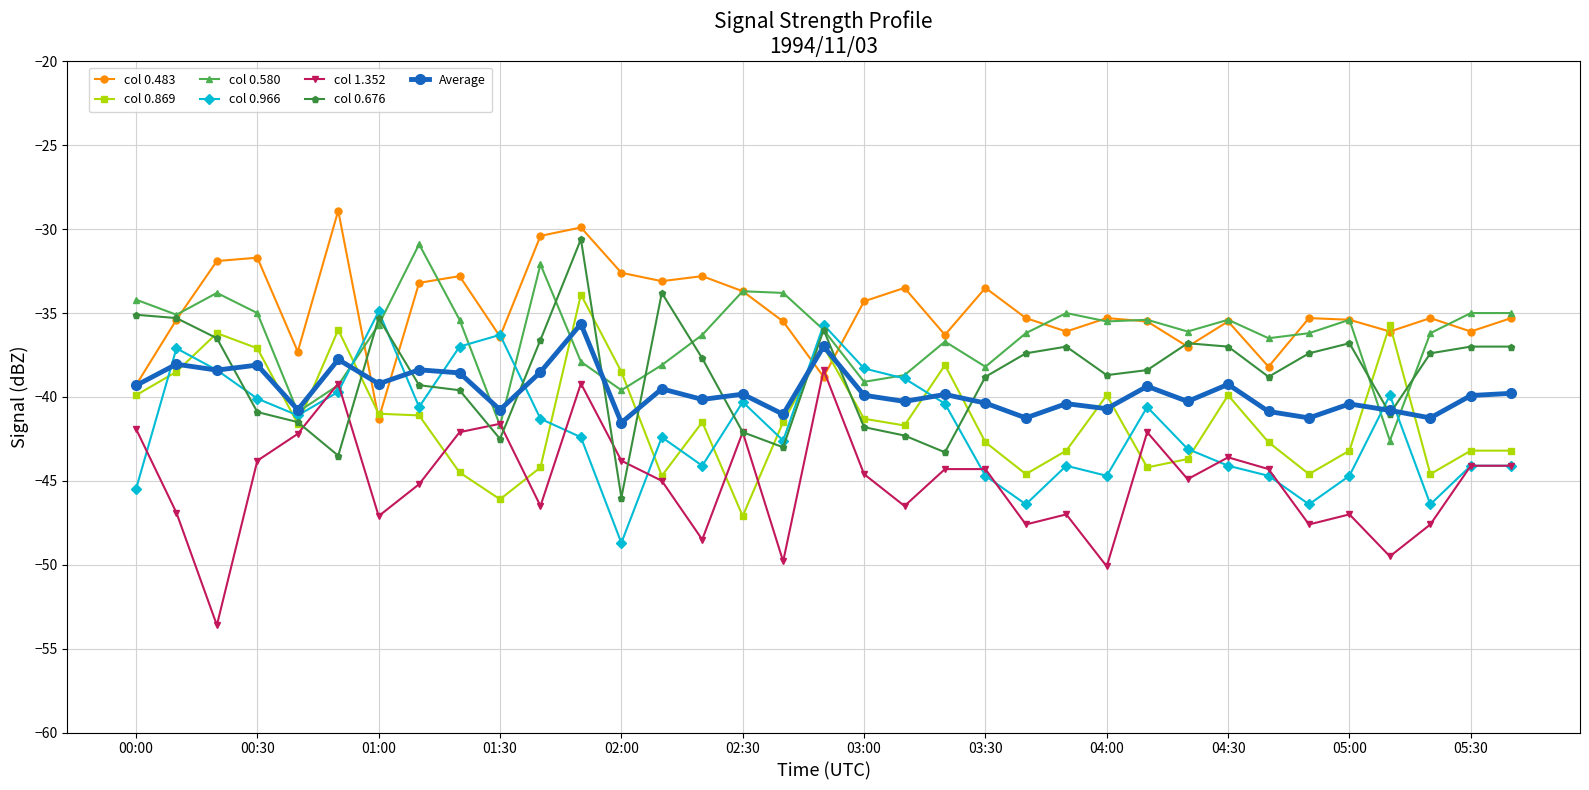

What is the minimum value for Average?

-41.5